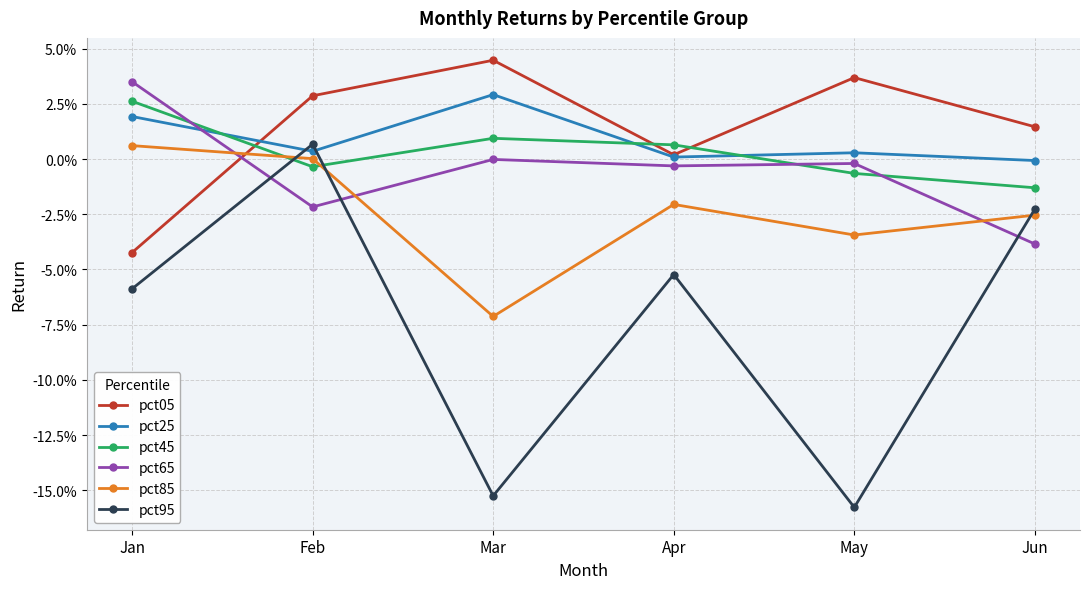

Between Mar and Jun, which series saw the biggest shift?

pct95